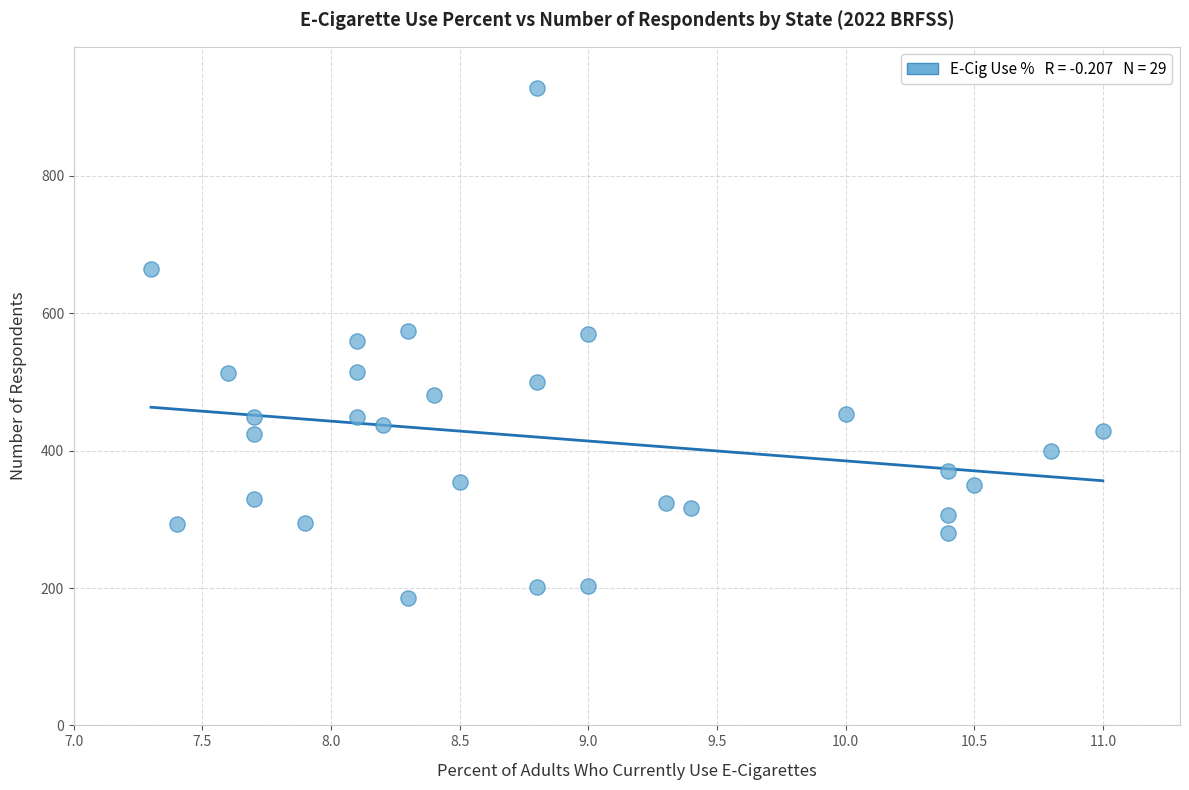

What is the range of Y values (max minus min)?

743